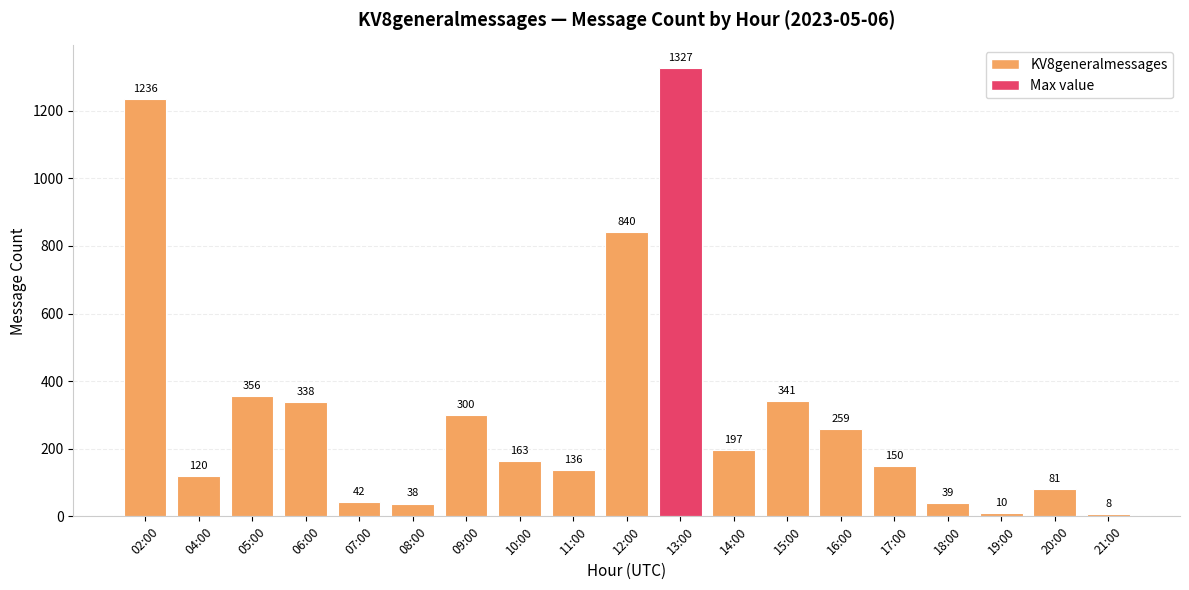

What is the approximate value at 16:00, to the nearest 50?

250